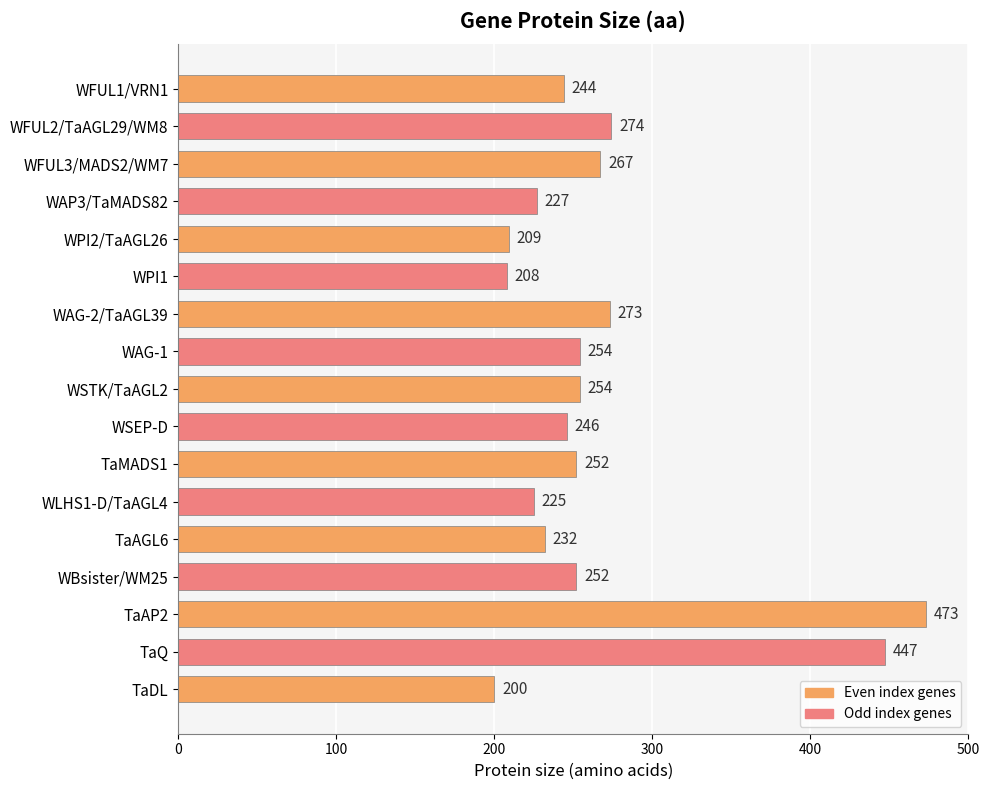

How many bars are there in total?

17